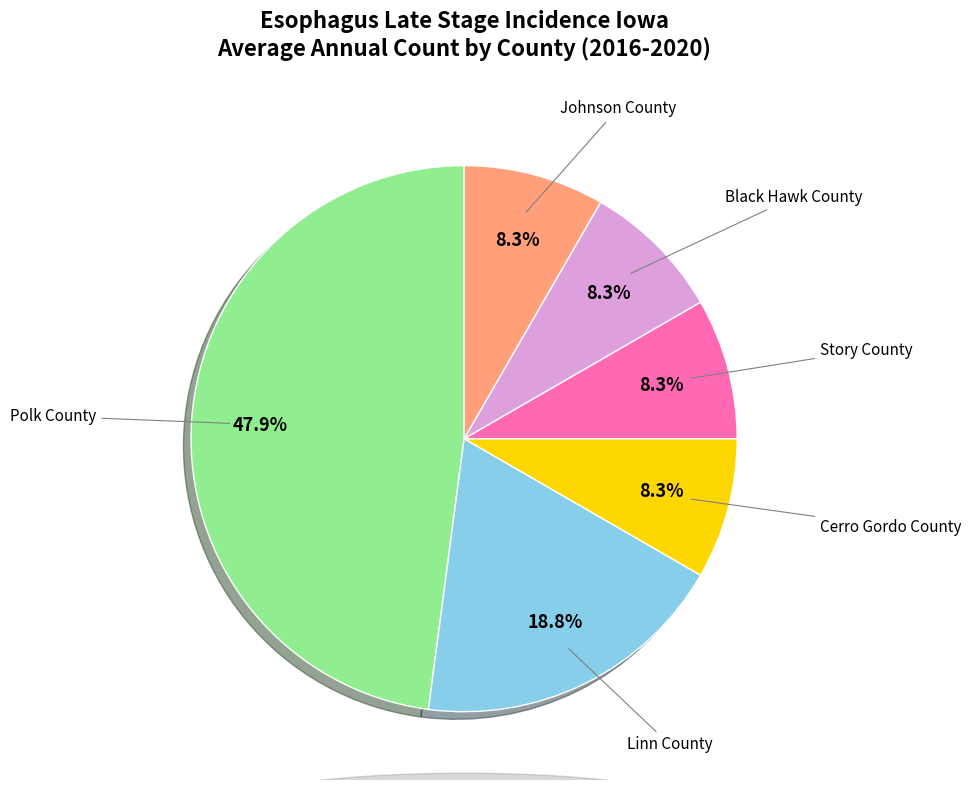

The Black Hawk County slice represents 8% of the pie. True or false?

True